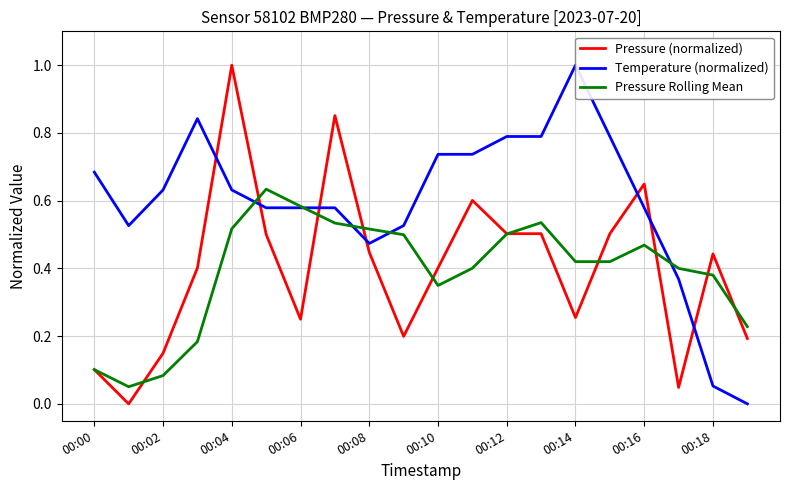

How many intersections are there between Temperature (normalized) and Pressure (normalized)?

7